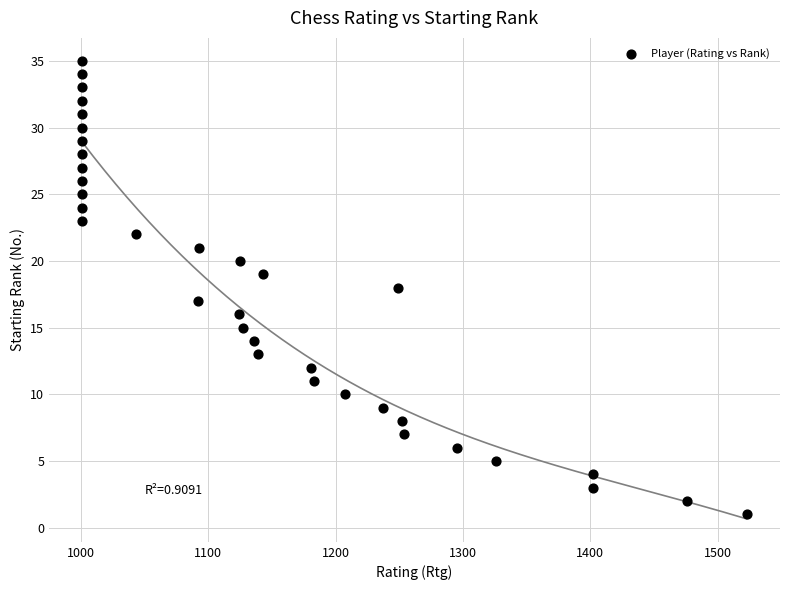

What is the range of X values (max minus min)?

522